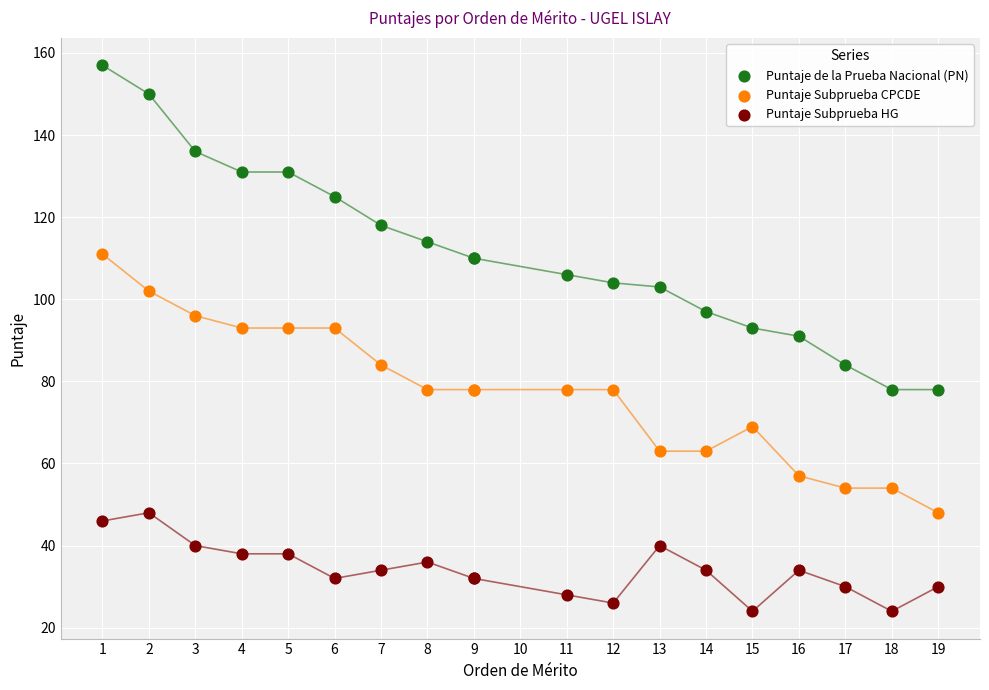

Which series reaches the maximum Y coordinate?

Puntaje de la Prueba Nacional (PN)